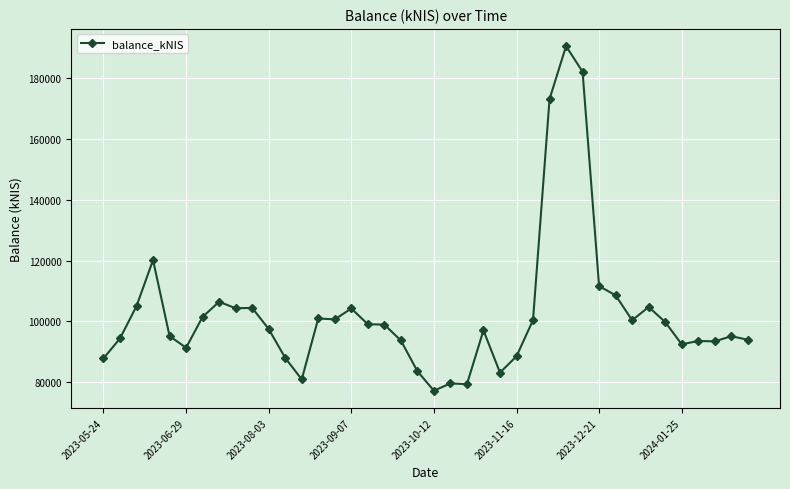

What is the average value?

102535.6